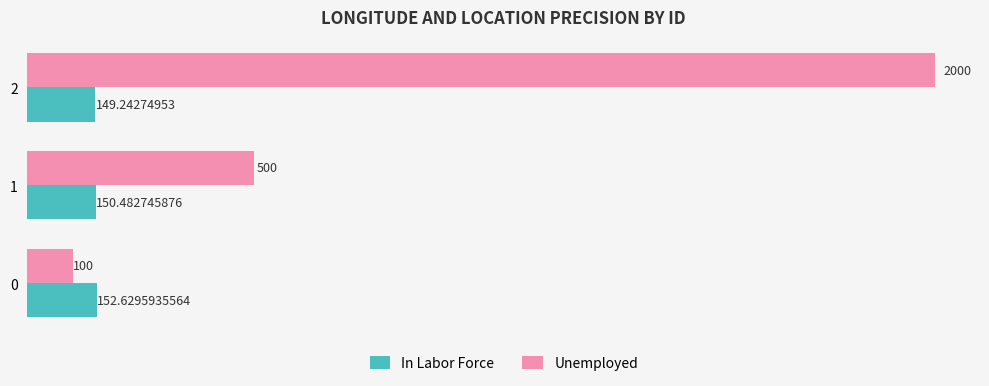

At which category does the chart reach its peak across all series?

2